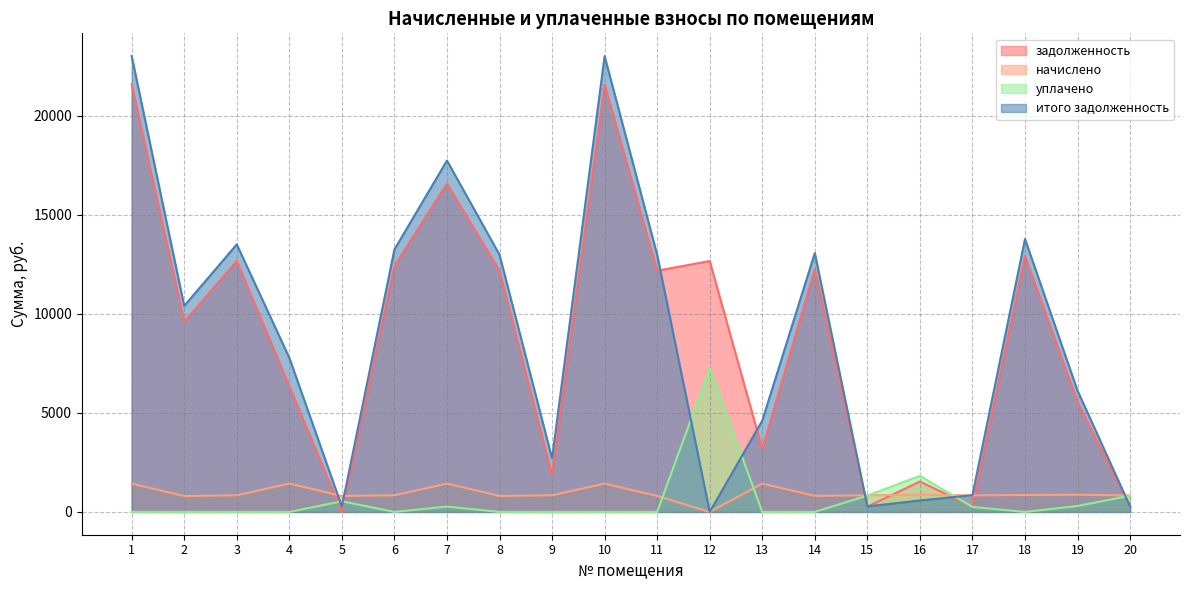

At which category is the sum across all series the highest?

1